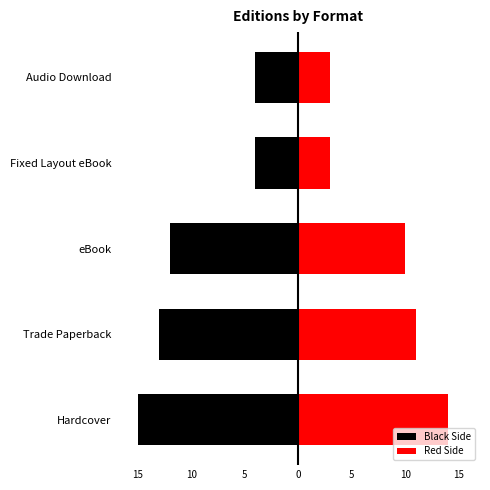

What is the difference between the maximum and minimum values in the Red Side series?

11